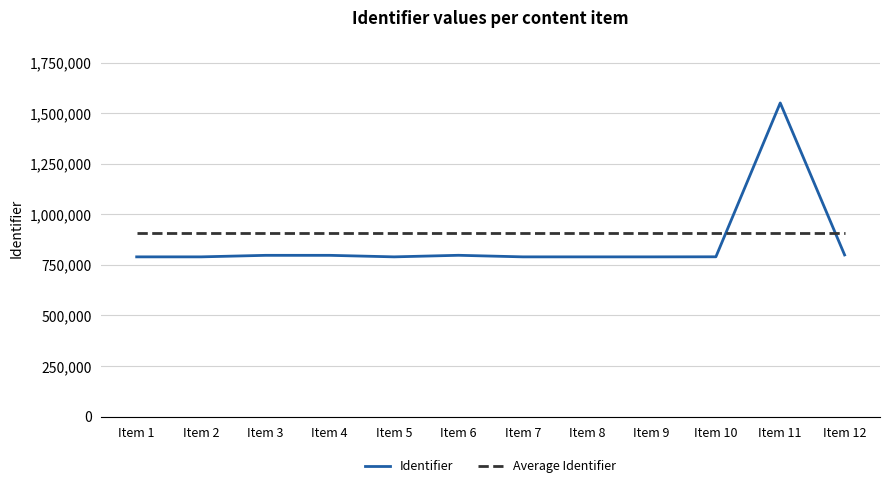

In Identifier, how many points are lower than both neighbors (excluding endpoints)?

3